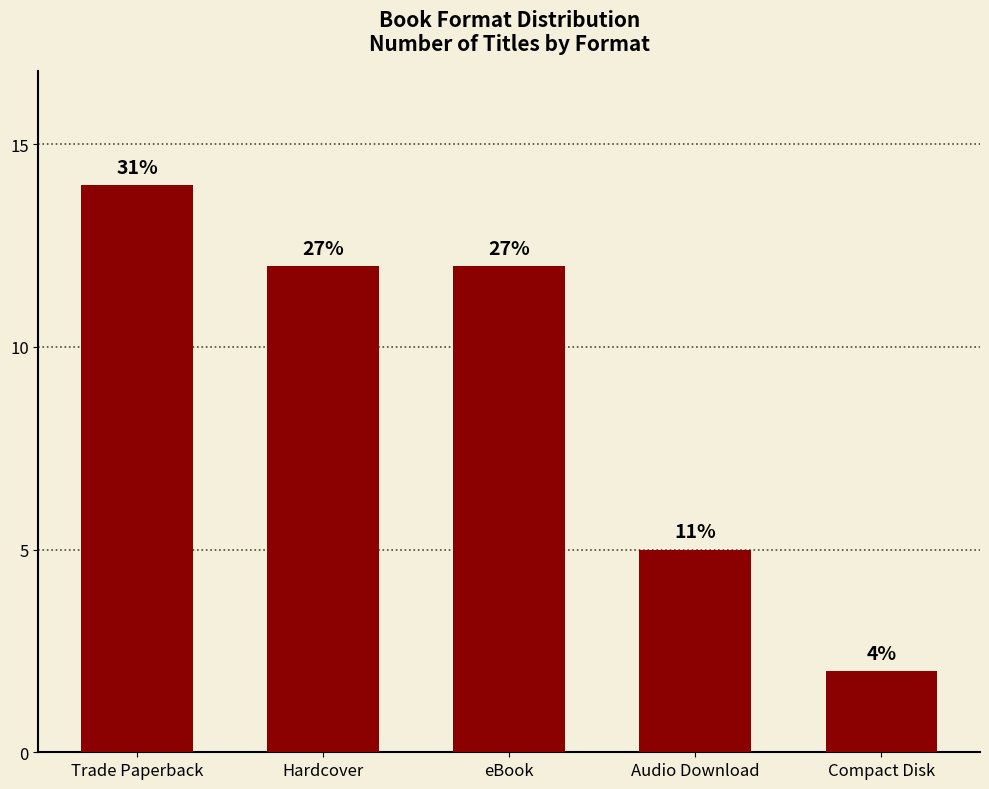

What is the label of the 5th bar from the right?

Trade Paperback